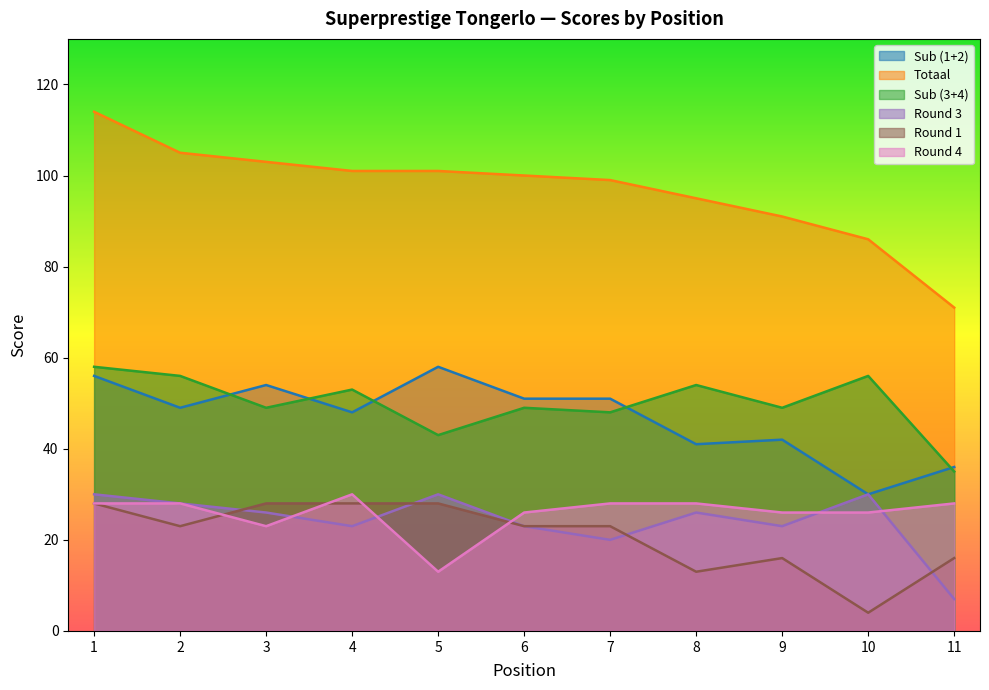

True or false: Totaal and Sub (1+2) intersect in this chart.

False